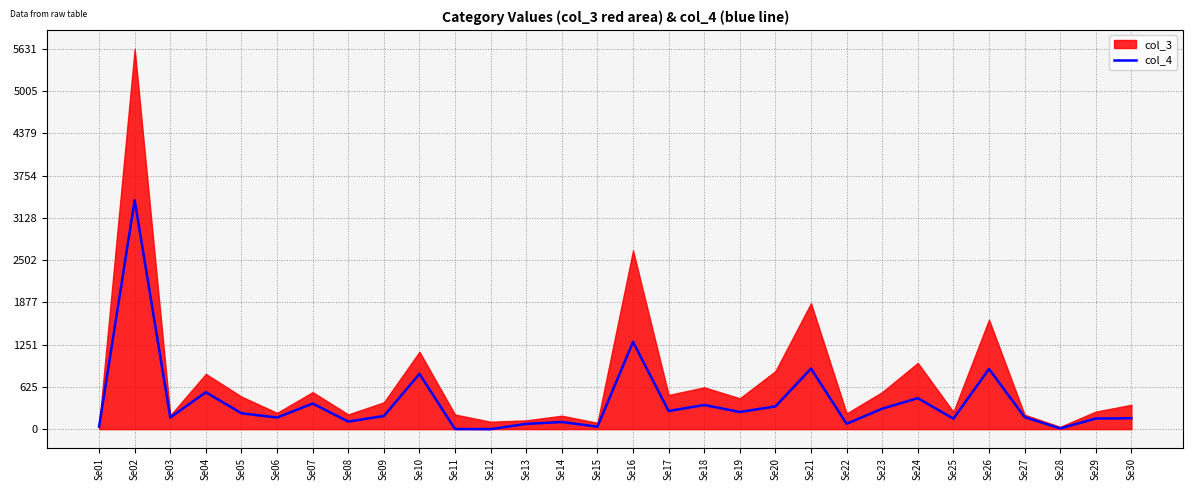

How many interior local valleys (lower than both neighbors) does the data have?

10